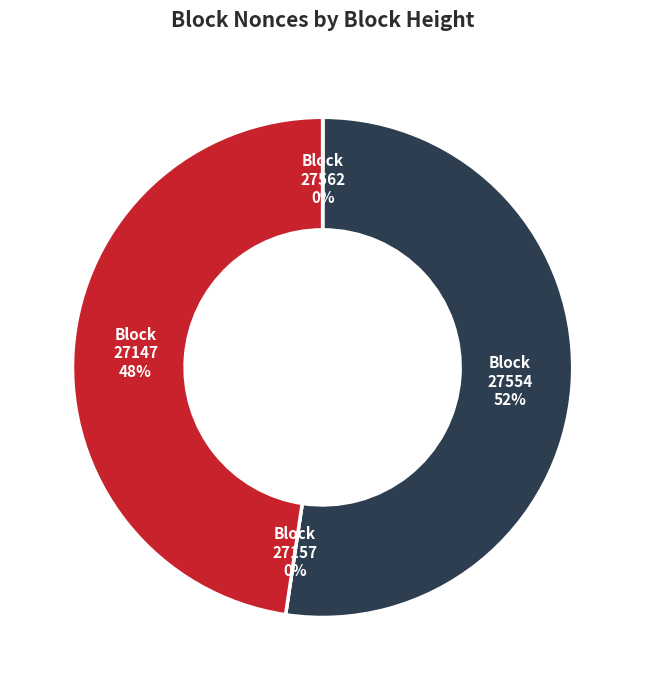

Rank the categories by value from lowest to highest.

27157, 27562, 27147, 27554